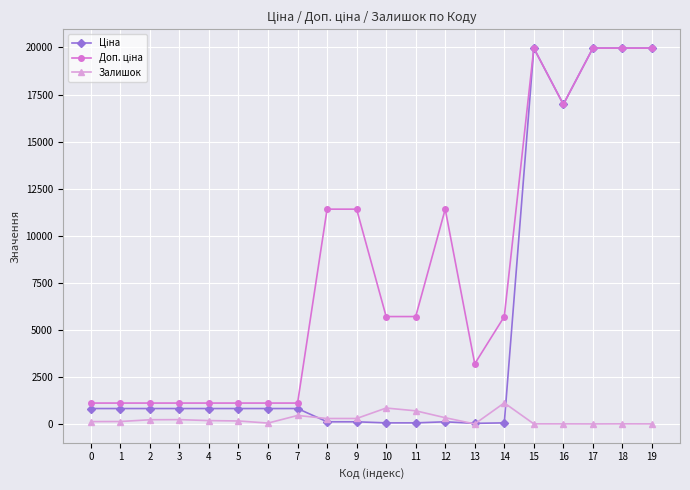

What is the maximum value shown in the chart?

19964.2